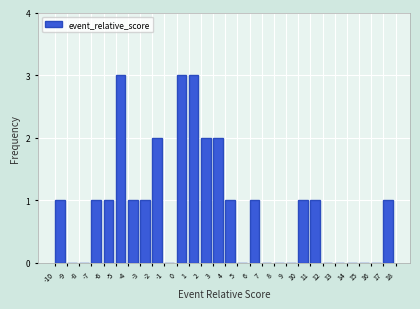

What is the height of the bar covering -3 to -2 on the x-axis? The values are not printed on the chart, so give them approximately, as read against the axis.

1